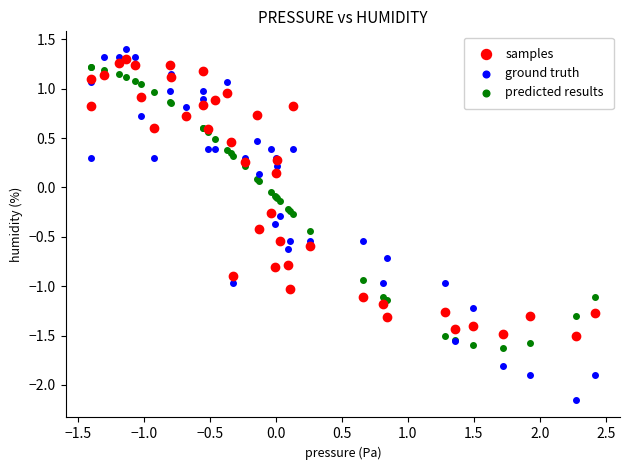

Which series has the widest spread of Y values?

ground truth